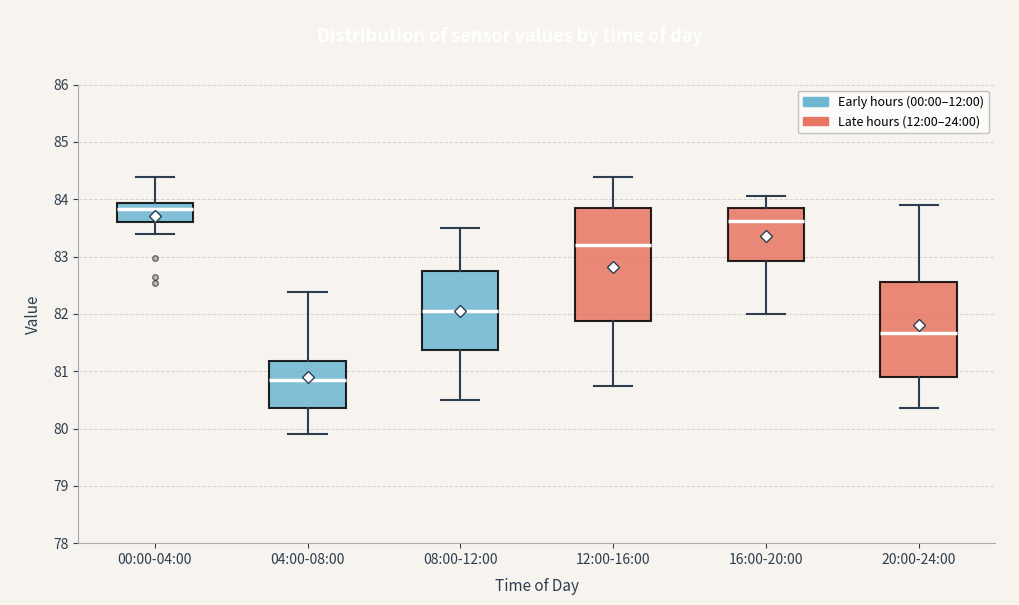

Where does the upper whisker of the box for 12:00-16:00 end on the y-axis? The values are not printed on the chart, so give them approximately, as read against the axis.

84.4